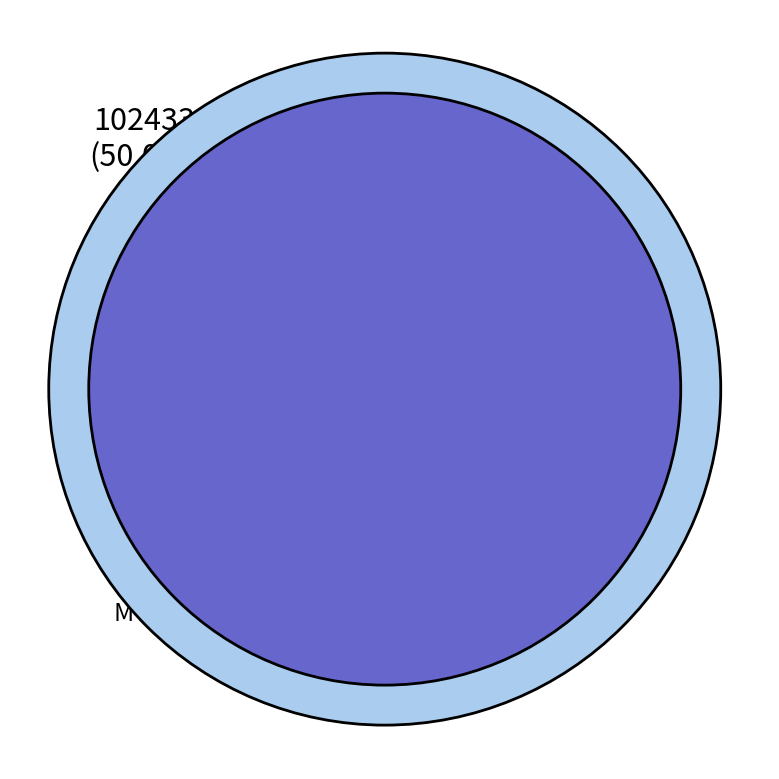

Which slice is the largest?

MTRC20